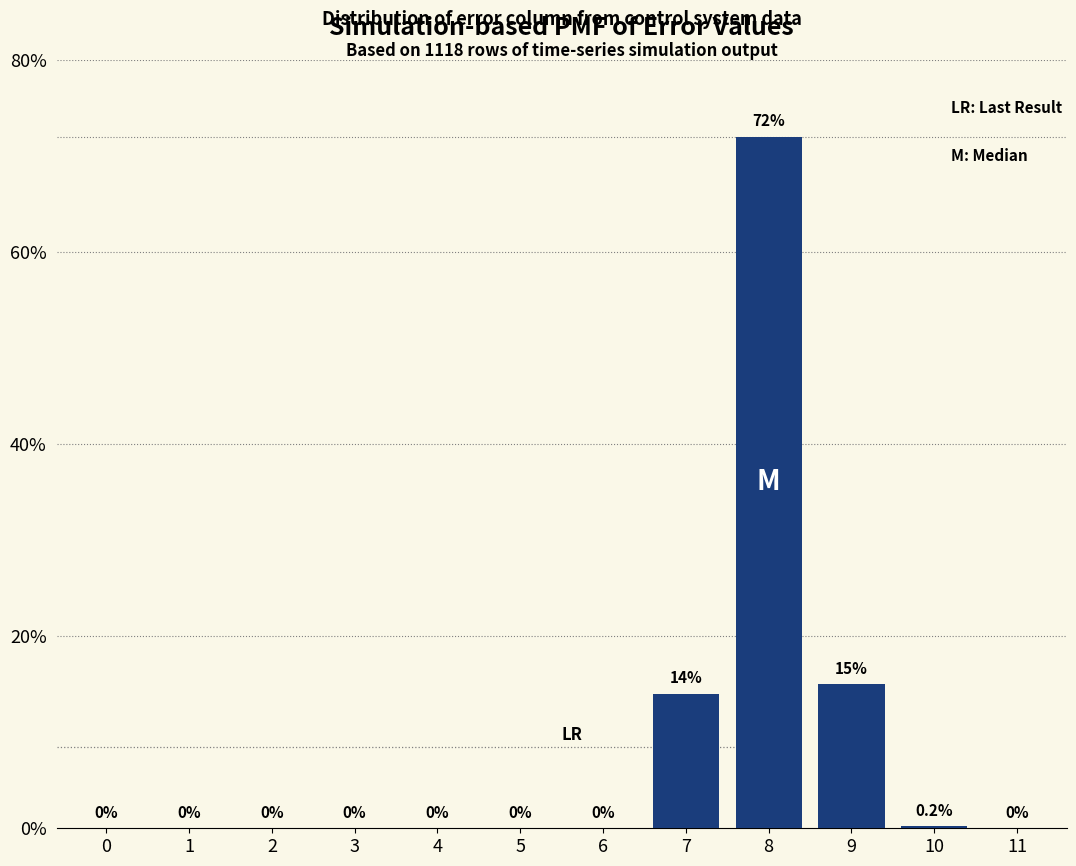

Reading left to right, transcribe all the data shown in this chart.

0=0.0	1=0.0	2=0.0	3=0.0	4=0.0	5=0.0	6=0.0	7=14.0	8=72.0	9=15.0	10=0.2	11=0.0